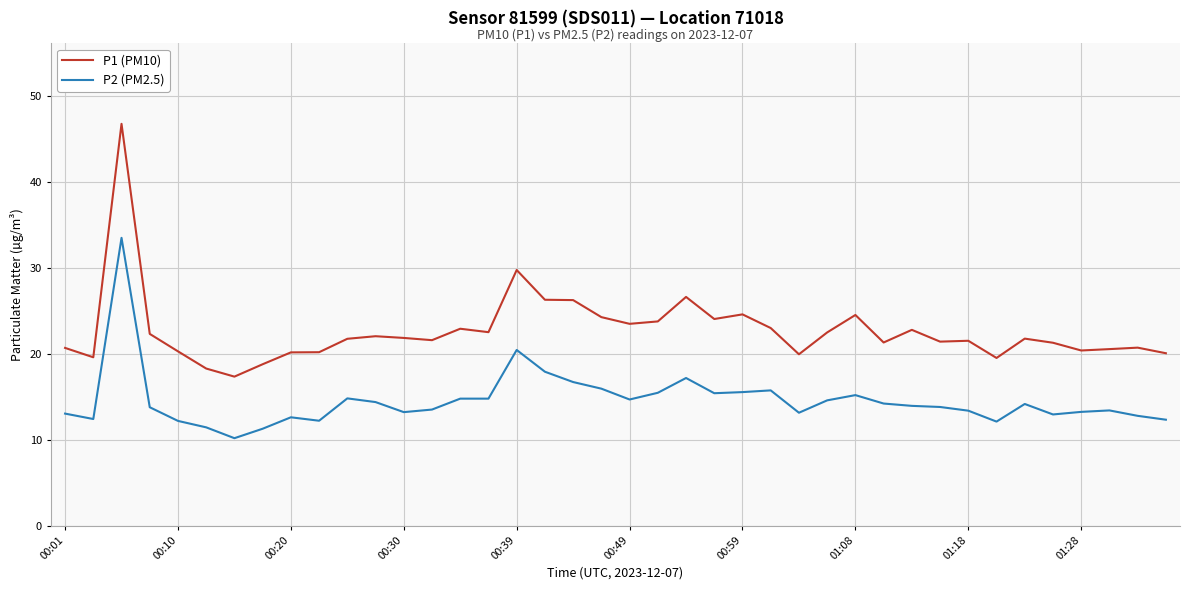

What is the difference between the maximum and minimum values in the P2 (PM2.5) series?

23.3